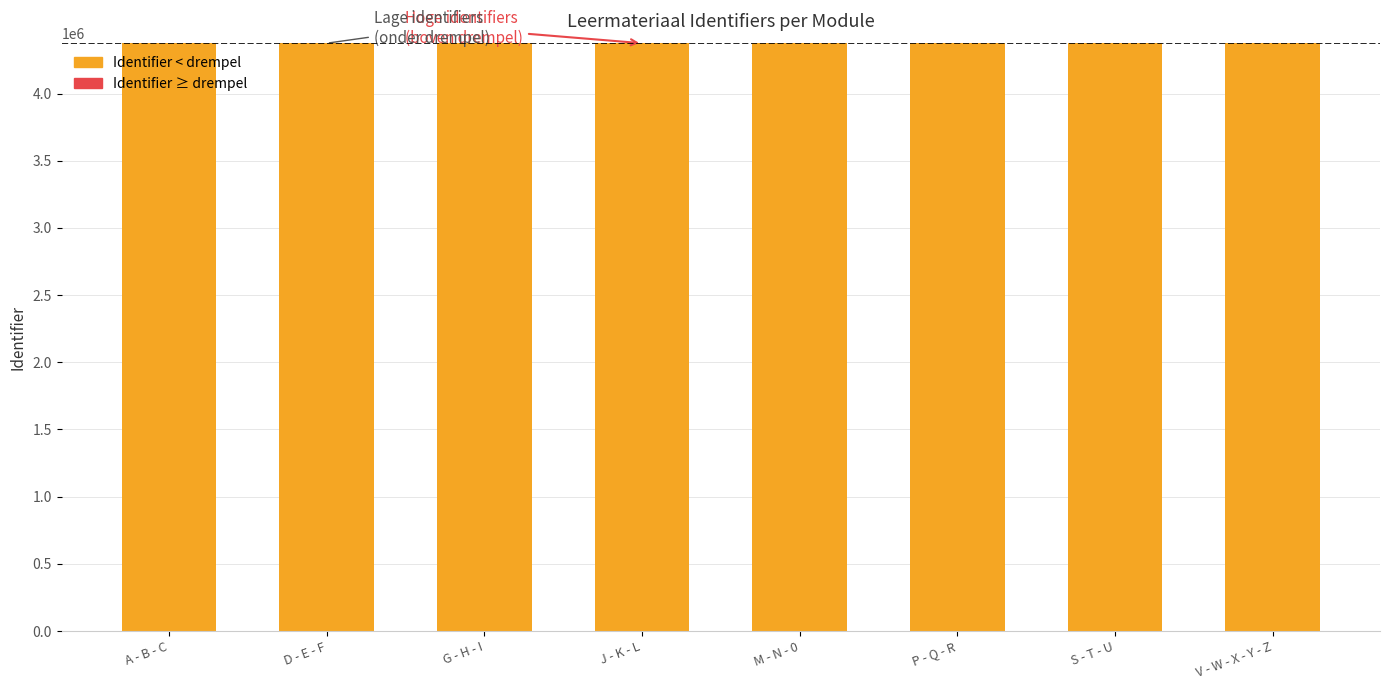

How many data points are above 4374209?

3